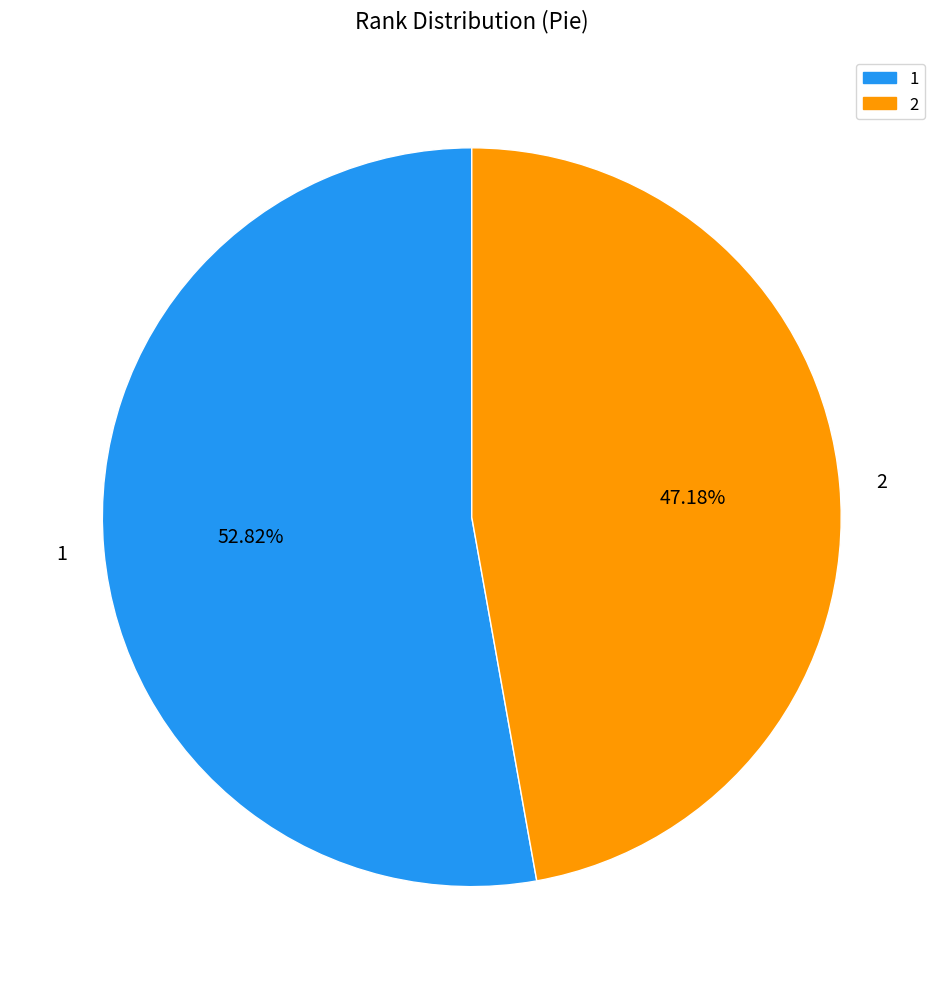

Do 1 and 2 together represent more than half of the pie?

Yes